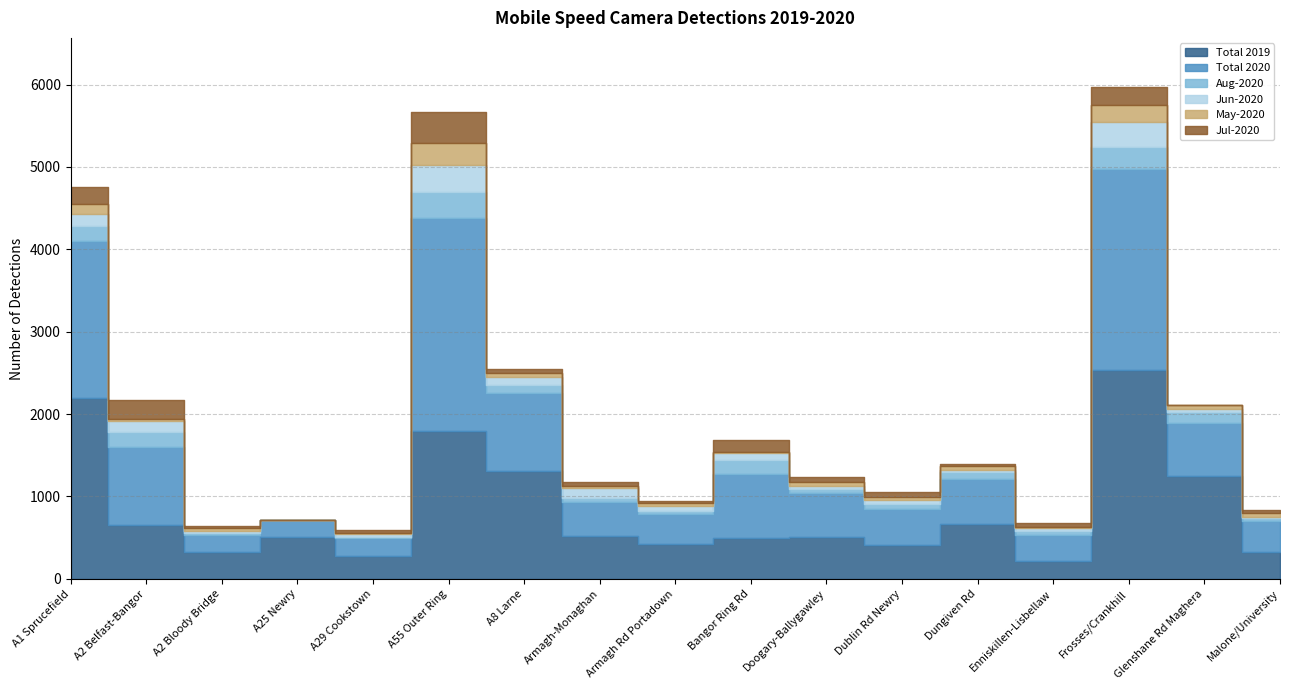

Between A55 Outer Ring and Doogary-Ballygawley, which series saw the biggest shift?

Total 2020